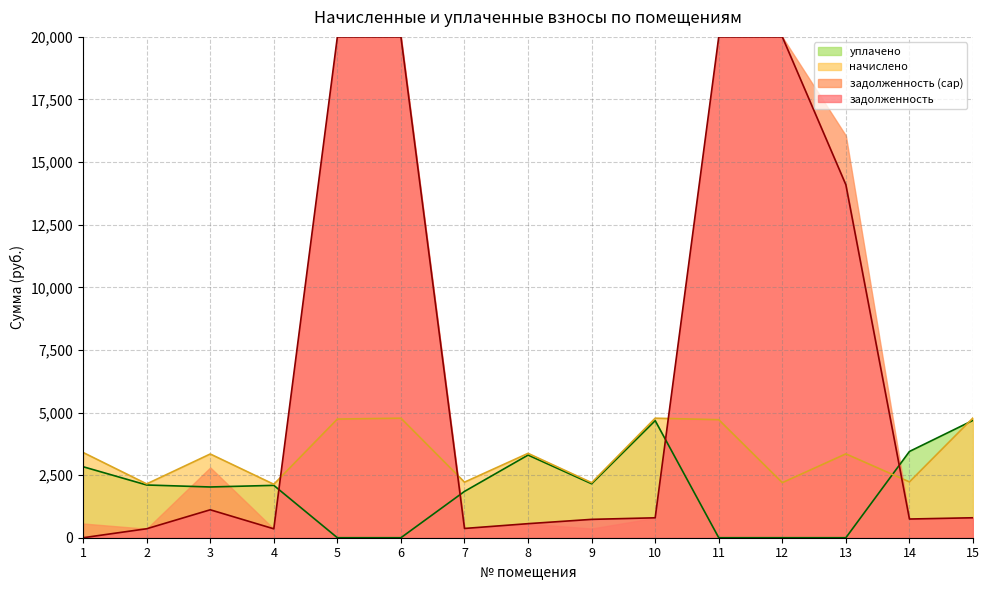

What is the spread (max minus min) of values at 6?

20000.0